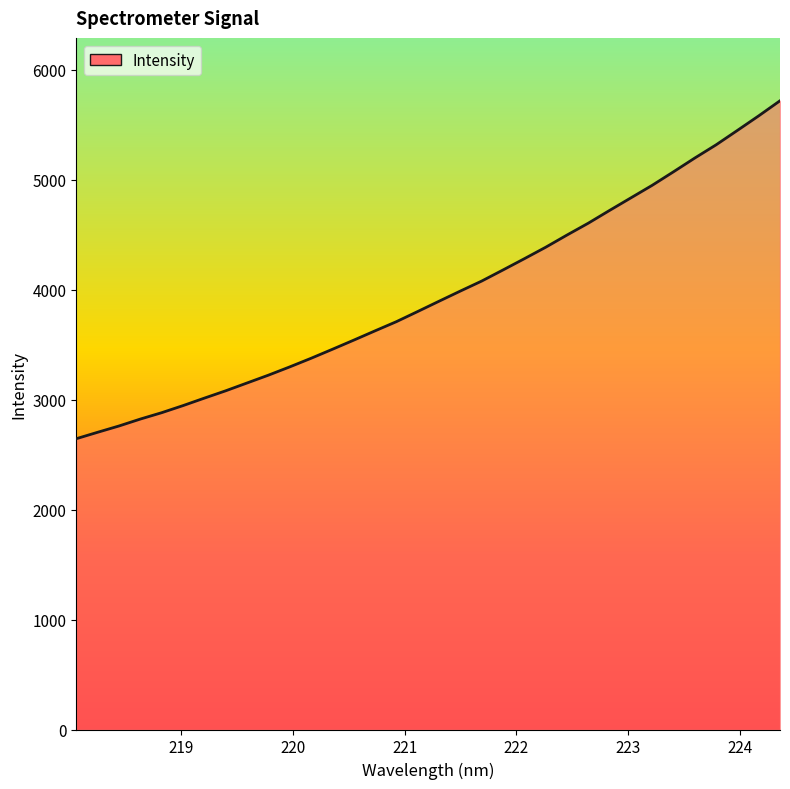

How many distinct data groups are displayed?

1